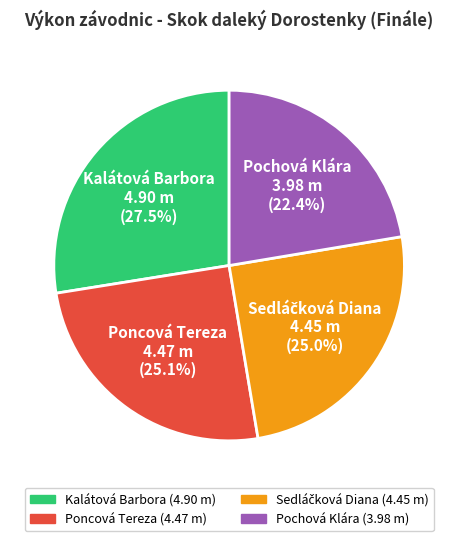

True or false: Kalátová Barbora accounts for 20% of the total.

False